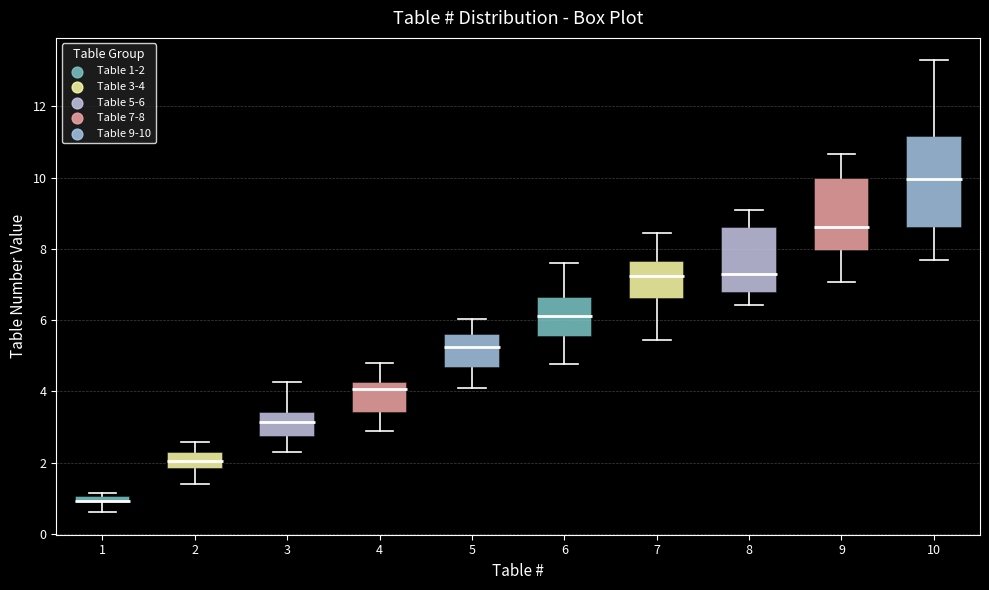

Which box's median line is the highest?

10